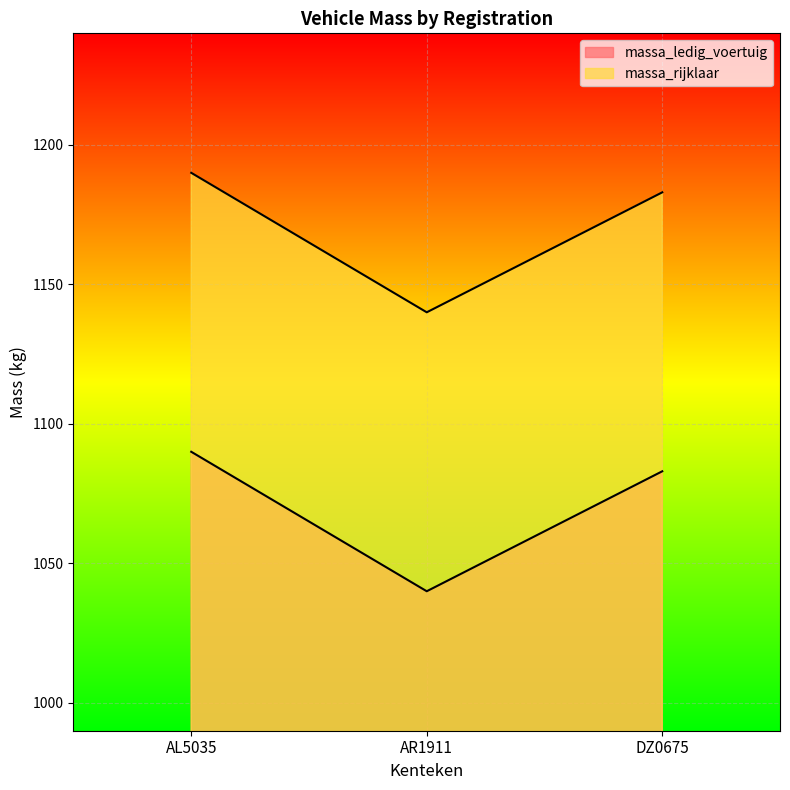

At which category is the sum across all series the highest?

AL5035